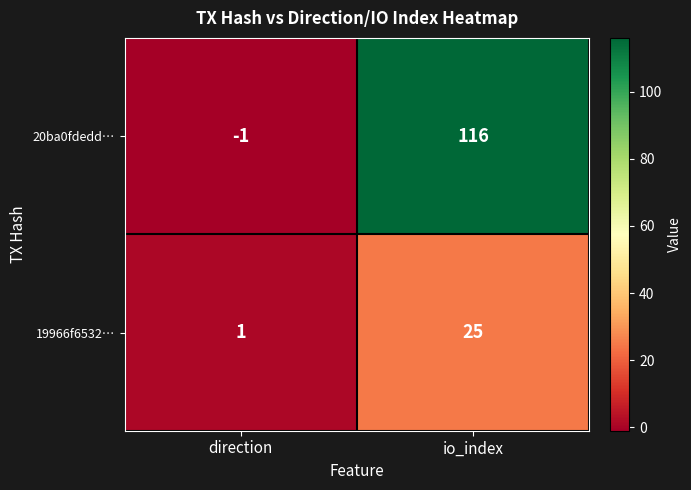

The value of 20ba0fdedd… at io_index is 178. True or false?

False